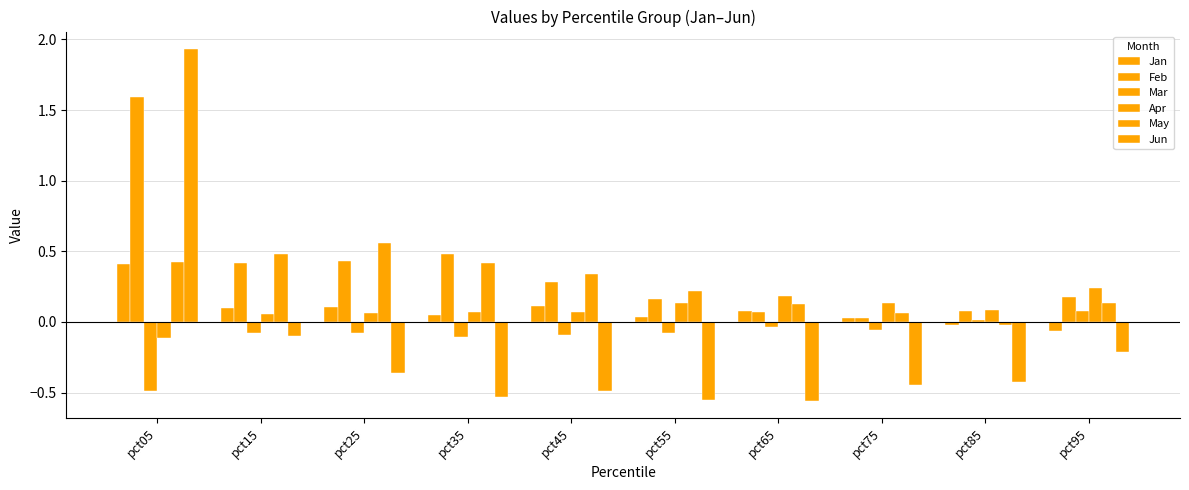

How many groups of bars are there?

10